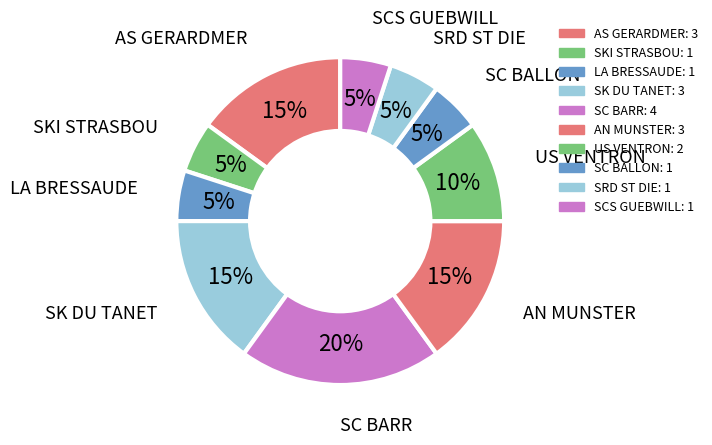

To the nearest percent, what is the combined percentage of AS GERARDMER and SK DU TANET?

30%